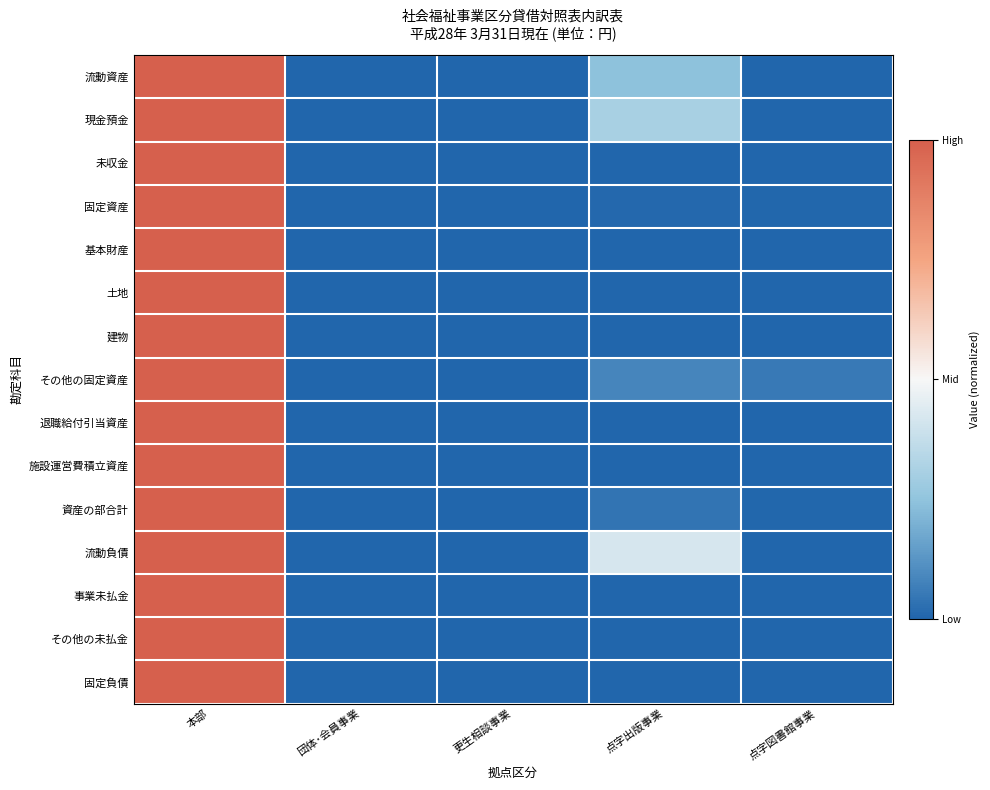

Reading right to left, list all the values displayed in this chart.

流動資産: 点字図書館事業=0.0	点字出版事業=0.2	更生相談事業=0.0	団体･会員事業=0.0	本部=1.0
現金預金: 点字図書館事業=0.0	点字出版事業=0.3	更生相談事業=0.0	団体･会員事業=0.0	本部=1.0
未収金: 点字図書館事業=0.0	点字出版事業=0.0	更生相談事業=0.0	団体･会員事業=0.0	本部=1.0
固定資産: 点字図書館事業=0.0	点字出版事業=0.0	更生相談事業=0.0	団体･会員事業=0.0	本部=1.0
基本財産: 点字図書館事業=0.0	点字出版事業=0.0	更生相談事業=0.0	団体･会員事業=0.0	本部=1.0
土地: 点字図書館事業=0.0	点字出版事業=0.0	更生相談事業=0.0	団体･会員事業=0.0	本部=1.0
建物: 点字図書館事業=0.0	点字出版事業=0.0	更生相談事業=0.0	団体･会員事業=0.0	本部=1.0
その他の固定資産: 点字図書館事業=0.1	点字出版事業=0.1	更生相談事業=0.0	団体･会員事業=0.0	本部=1.0
退職給付引当資産: 点字図書館事業=0.0	点字出版事業=0.0	更生相談事業=0.0	団体･会員事業=0.0	本部=1.0
施設運営費積立資産: 点字図書館事業=0.0	点字出版事業=0.0	更生相談事業=0.0	団体･会員事業=0.0	本部=1.0
資産の部合計: 点字図書館事業=0.0	点字出版事業=0.0	更生相談事業=0.0	団体･会員事業=0.0	本部=1.0
流動負債: 点字図書館事業=0.0	点字出版事業=0.4	更生相談事業=0.0	団体･会員事業=0.0	本部=1.0
事業未払金: 点字図書館事業=0.0	点字出版事業=0.0	更生相談事業=0.0	団体･会員事業=0.0	本部=1.0
その他の未払金: 点字図書館事業=0.0	点字出版事業=0.0	更生相談事業=0.0	団体･会員事業=0.0	本部=1.0
固定負債: 点字図書館事業=0.0	点字出版事業=0.0	更生相談事業=0.0	団体･会員事業=0.0	本部=1.0